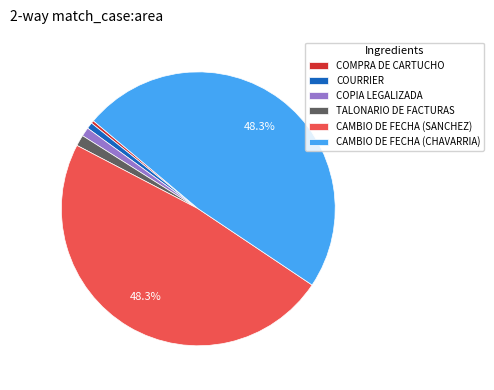

Does any single category account for the majority?

No